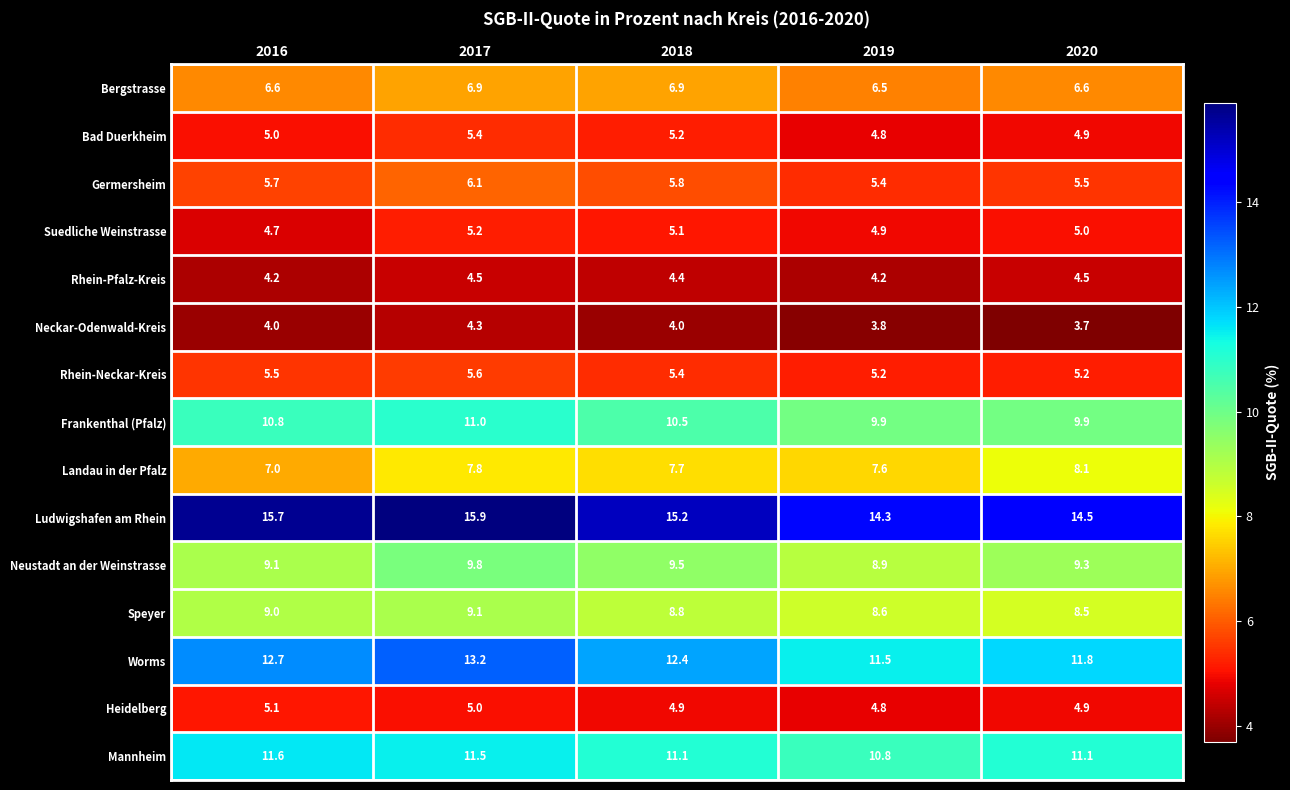

The value of Heidelberg at 2016 is 5.1. True or false?

True